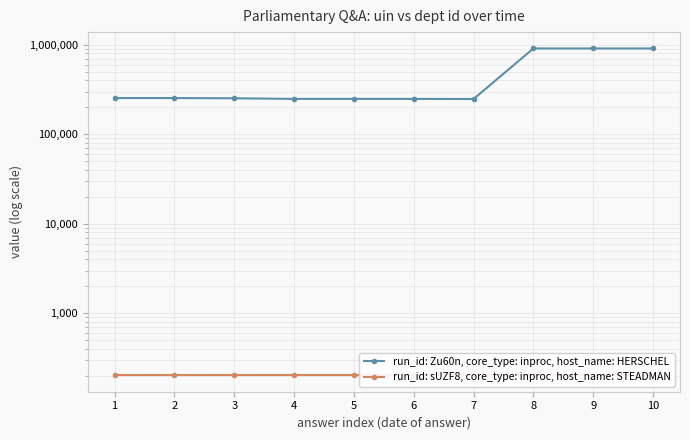

Is this an area chart (filled region under the line)?

No